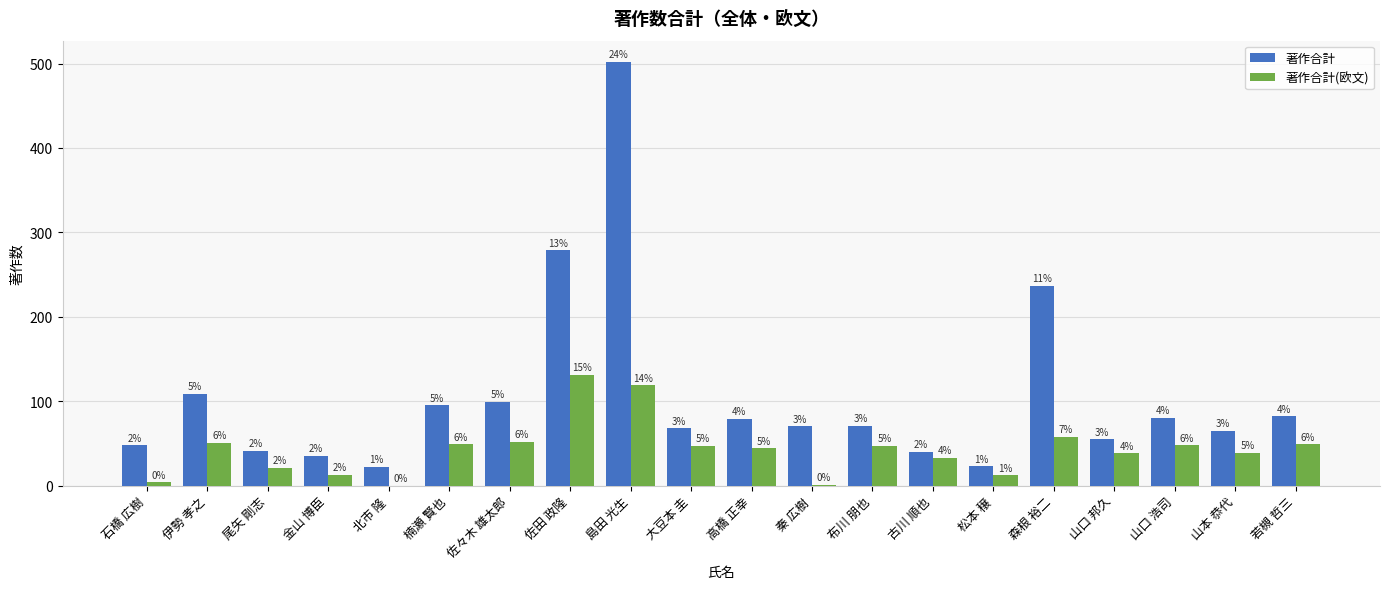

Which category has the highest value in the 著作合計(欧文) series?

佐田 政隆